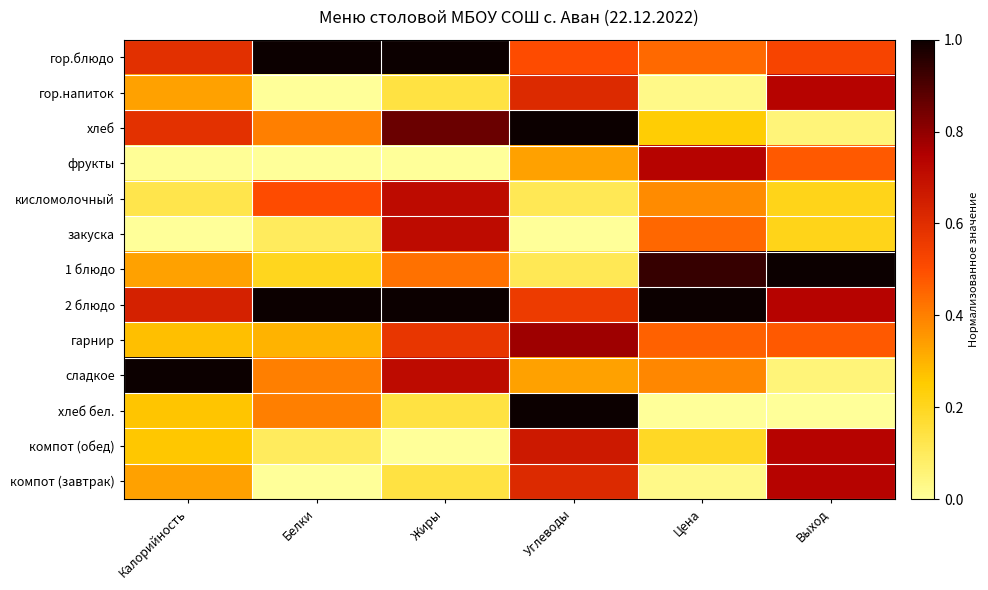

What is the maximum value shown in the chart?

1.0